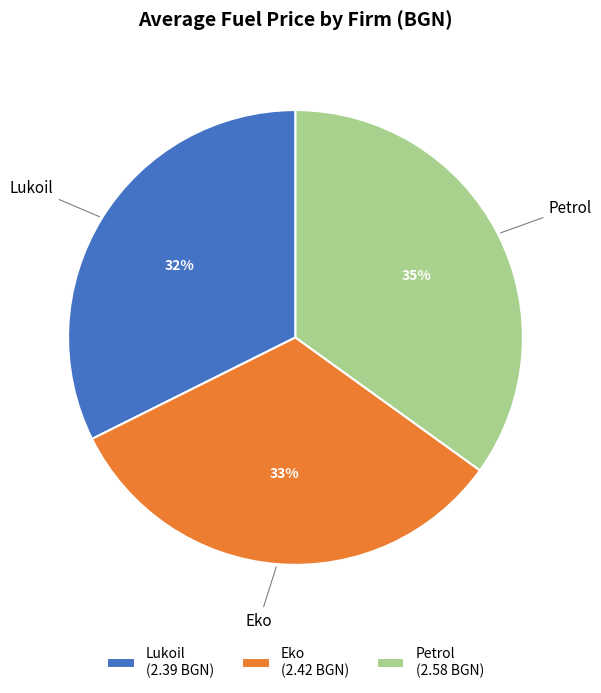

What is the ratio of the value at Eko (2.42 BGN) to the value at Lukoil (2.39 BGN)?

1.0